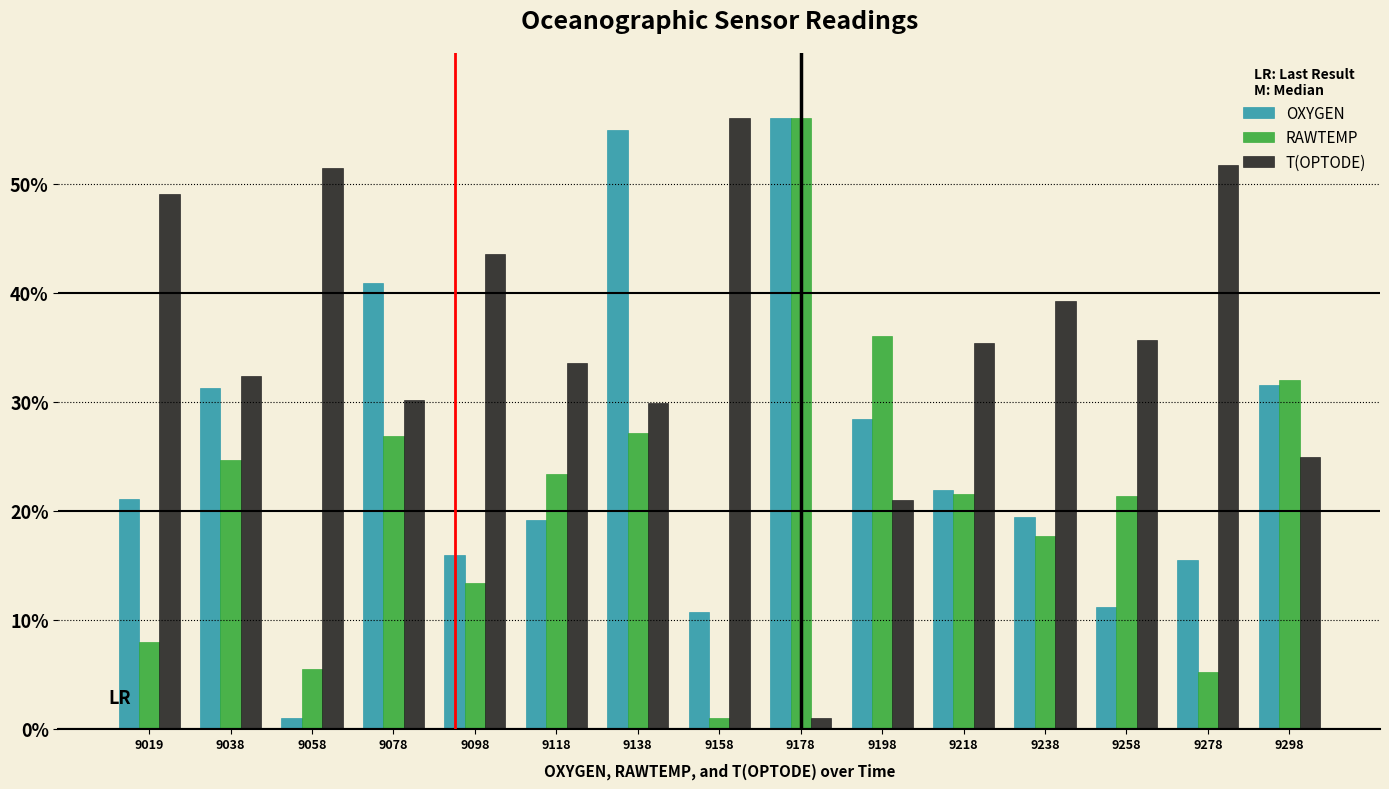

Does the chart contain stacked bars?

No